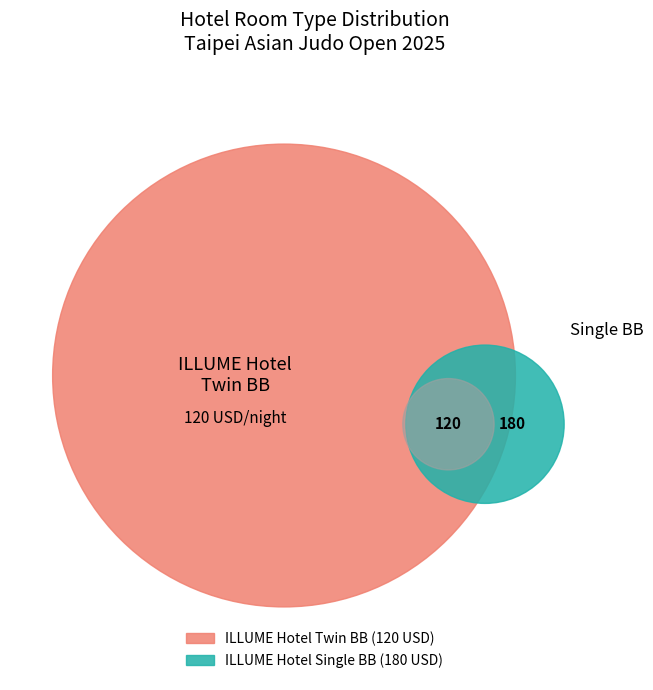

To the nearest percent, what percentage of the pie is ILLUME Hotel Single BB?

60%